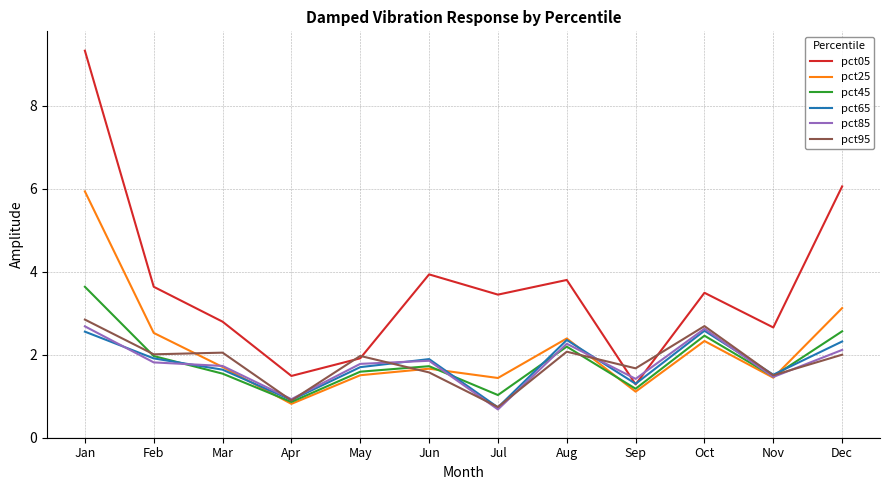

Which series changed the most between Feb and Mar?

pct05